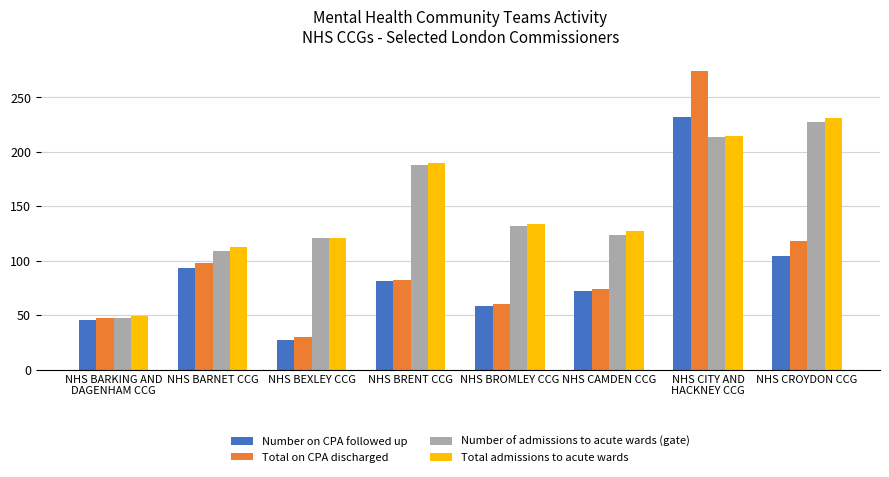

Reading right to left, what are all the values shown in this chart?

Number on CPA followed up: NHS CROYDON CCG=104	NHS CITY AND
HACKNEY CCG=232	NHS CAMDEN CCG=72	NHS BROMLEY CCG=58	NHS BRENT CCG=81	NHS BEXLEY CCG=27	NHS BARNET CCG=93	NHS BARKING AND
DAGENHAM CCG=46
Total on CPA discharged: NHS CROYDON CCG=118	NHS CITY AND
HACKNEY CCG=274	NHS CAMDEN CCG=74	NHS BROMLEY CCG=60	NHS BRENT CCG=82	NHS BEXLEY CCG=30	NHS BARNET CCG=98	NHS BARKING AND
DAGENHAM CCG=47
Number of admissions to acute wards (gate): NHS CROYDON CCG=227	NHS CITY AND
HACKNEY CCG=214	NHS CAMDEN CCG=124	NHS BROMLEY CCG=132	NHS BRENT CCG=188	NHS BEXLEY CCG=121	NHS BARNET CCG=109	NHS BARKING AND
DAGENHAM CCG=47
Total admissions to acute wards: NHS CROYDON CCG=231	NHS CITY AND
HACKNEY CCG=215	NHS CAMDEN CCG=127	NHS BROMLEY CCG=134	NHS BRENT CCG=190	NHS BEXLEY CCG=121	NHS BARNET CCG=113	NHS BARKING AND
DAGENHAM CCG=49